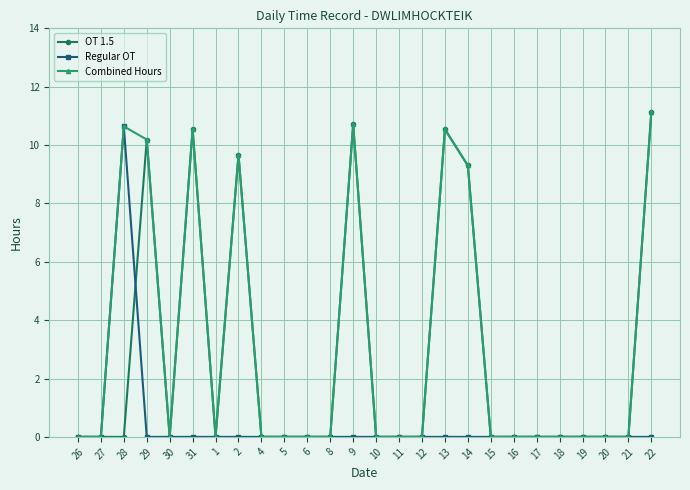

What is the maximum value for OT 1.5?

11.1